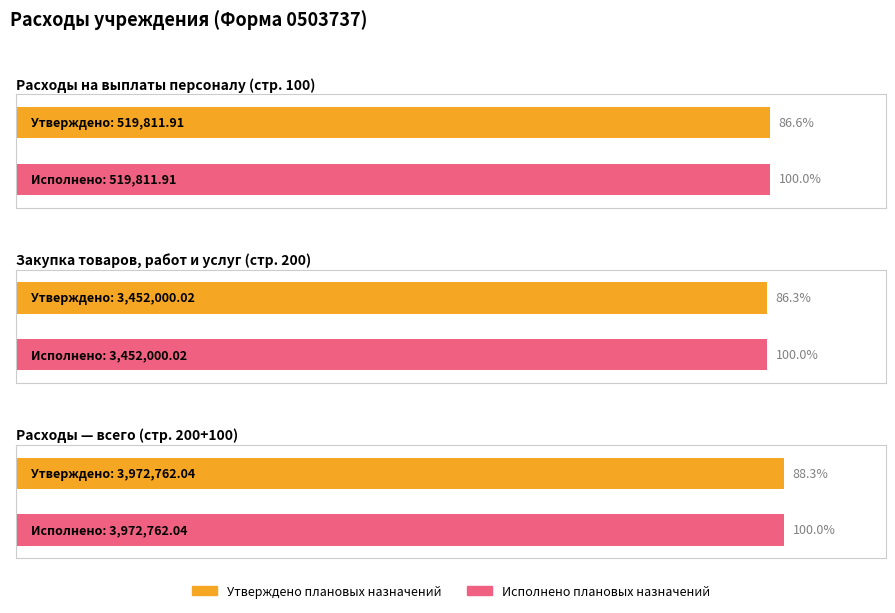

At how many categories does at least one series exceed 2502754?

2